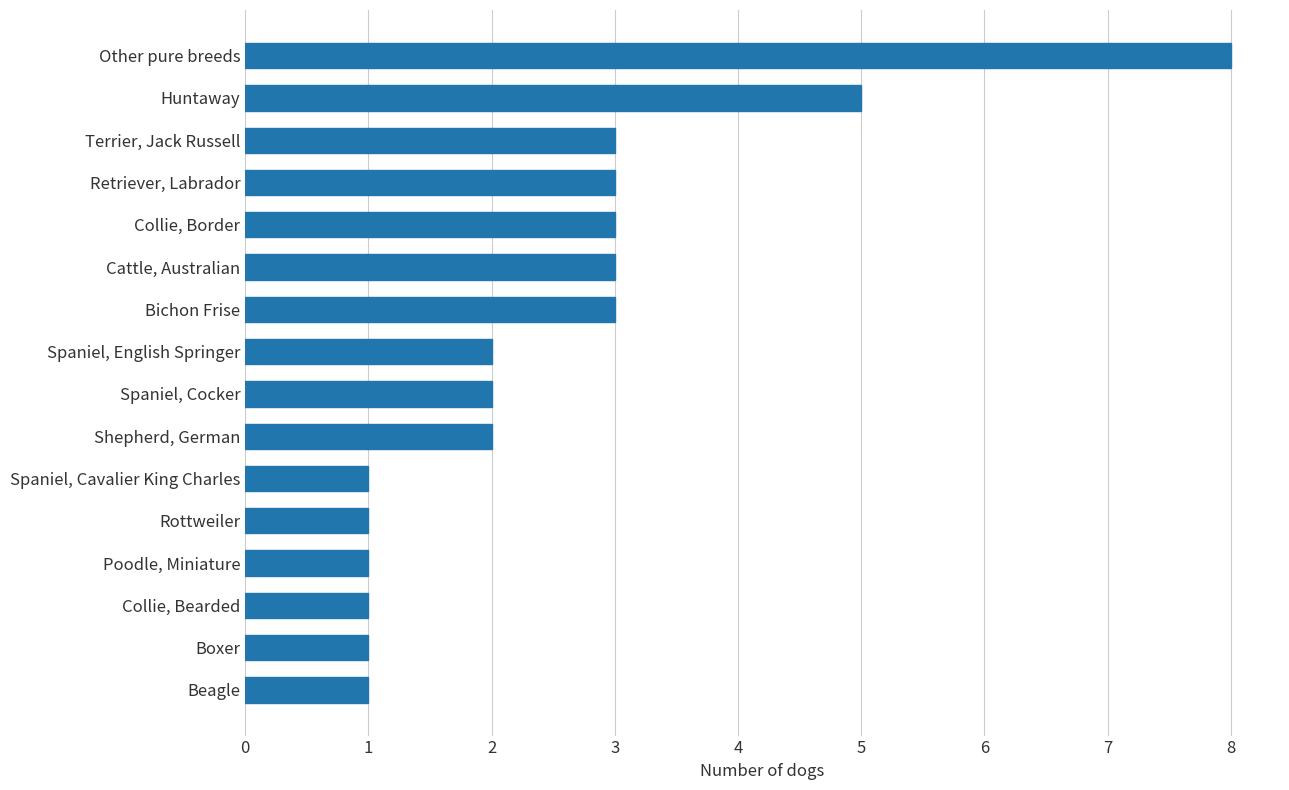

What is the approximate value at Huntaway?

5